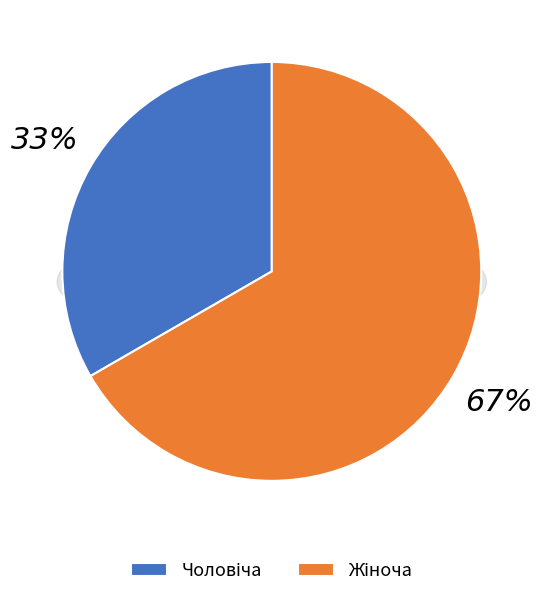

To the nearest percent, what is the average slice percentage?

50%